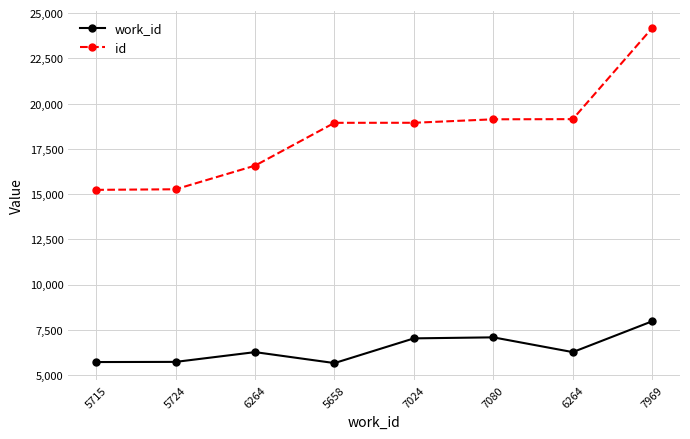

True or false: work_id and id intersect in this chart.

False